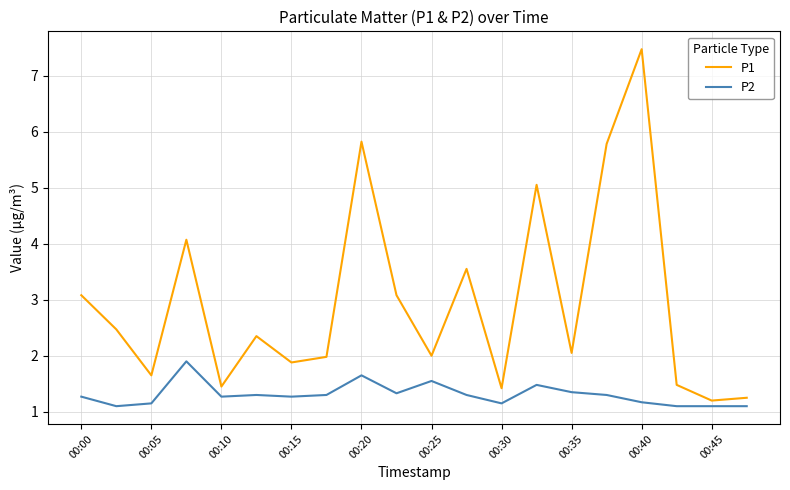

Which series has the widest spread of values?

P1